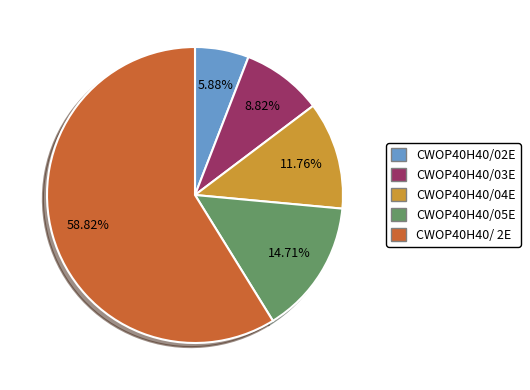

To the nearest percent, what is the difference between the largest and smallest slice percentages?

53%